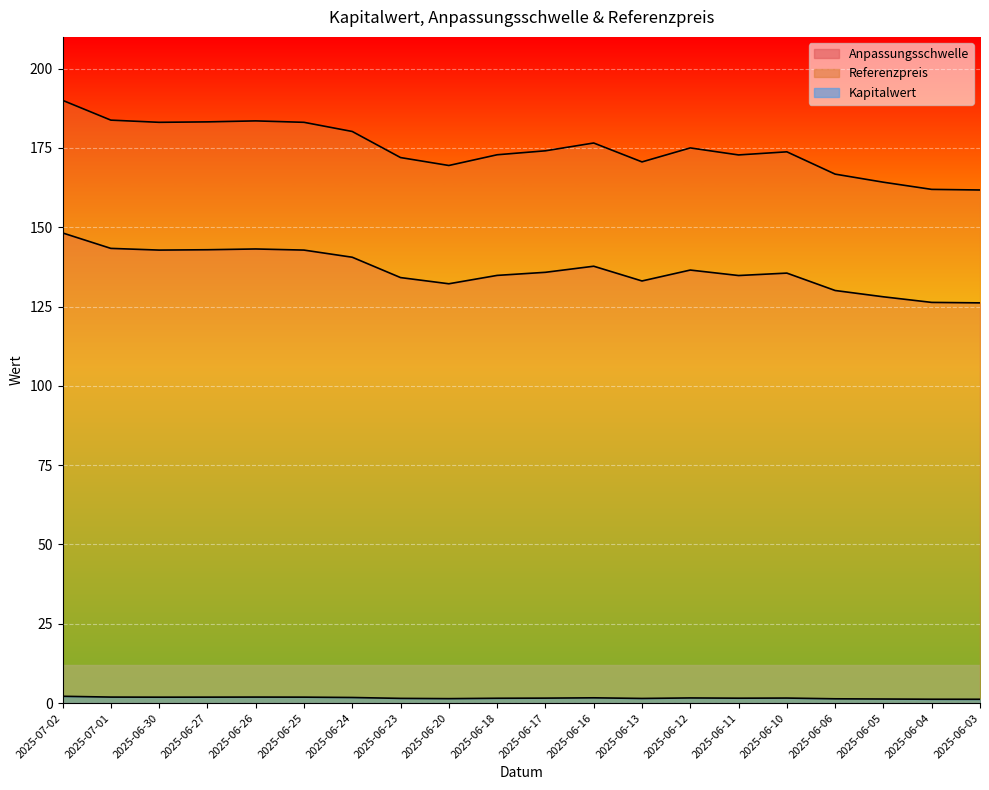

List the series in order of their peak value, highest first.

Referenzpreis, Anpassungsschwelle, Kapitalwert